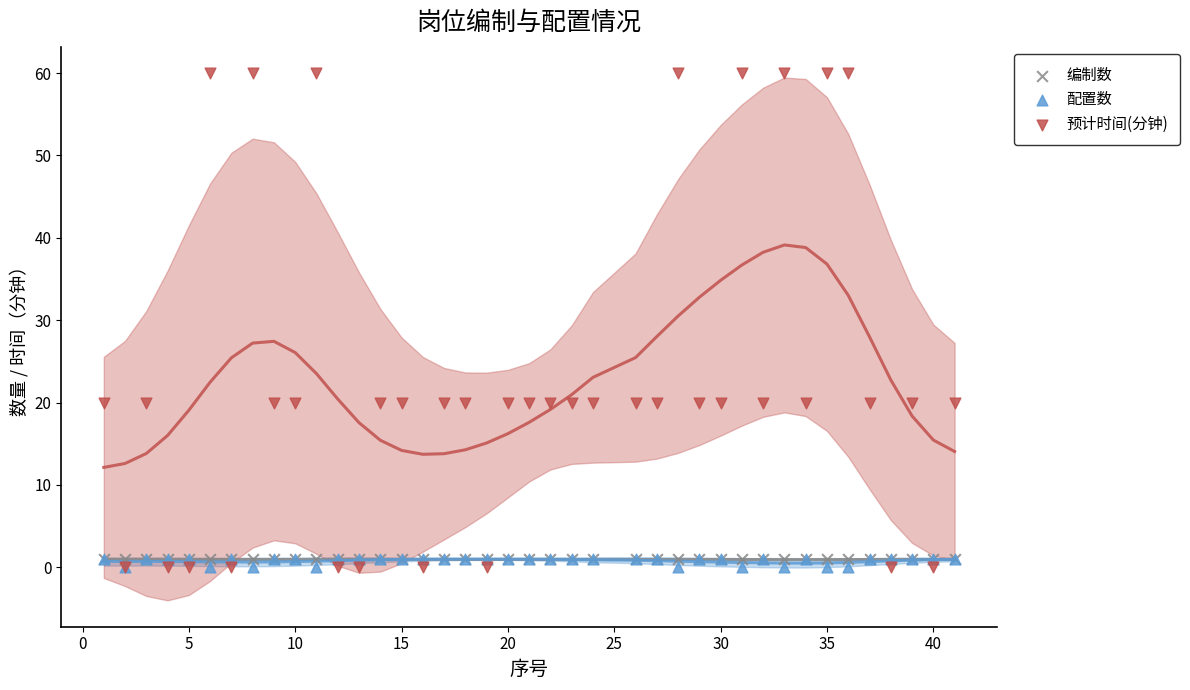

What are all the series names shown in the legend?

编制数, 配置数, 预计时间(分钟)